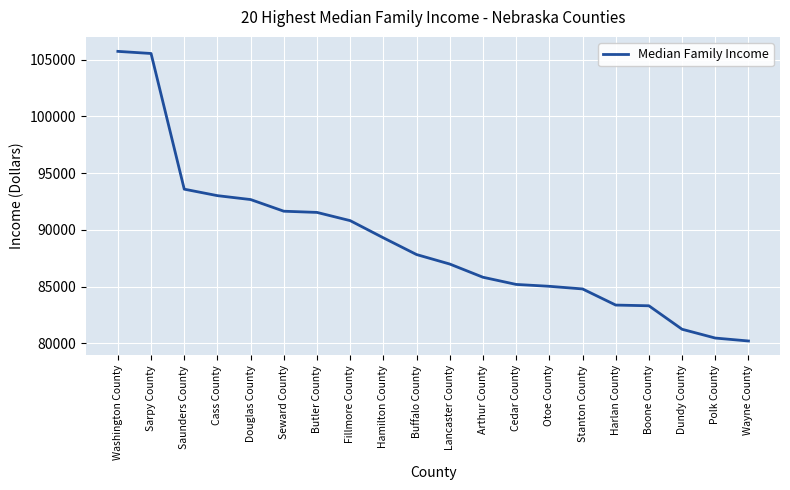

Is it true that the value at Sarpy County is 65910?

False